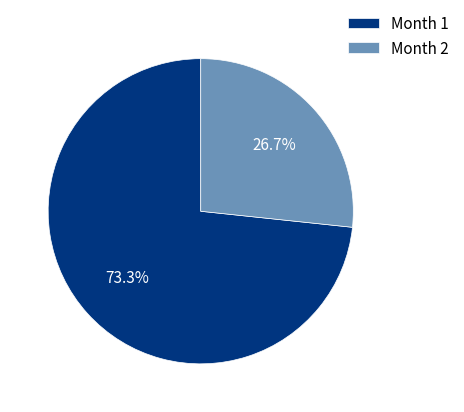

Which has a higher value, Month 2 or Month 1?

Month 1